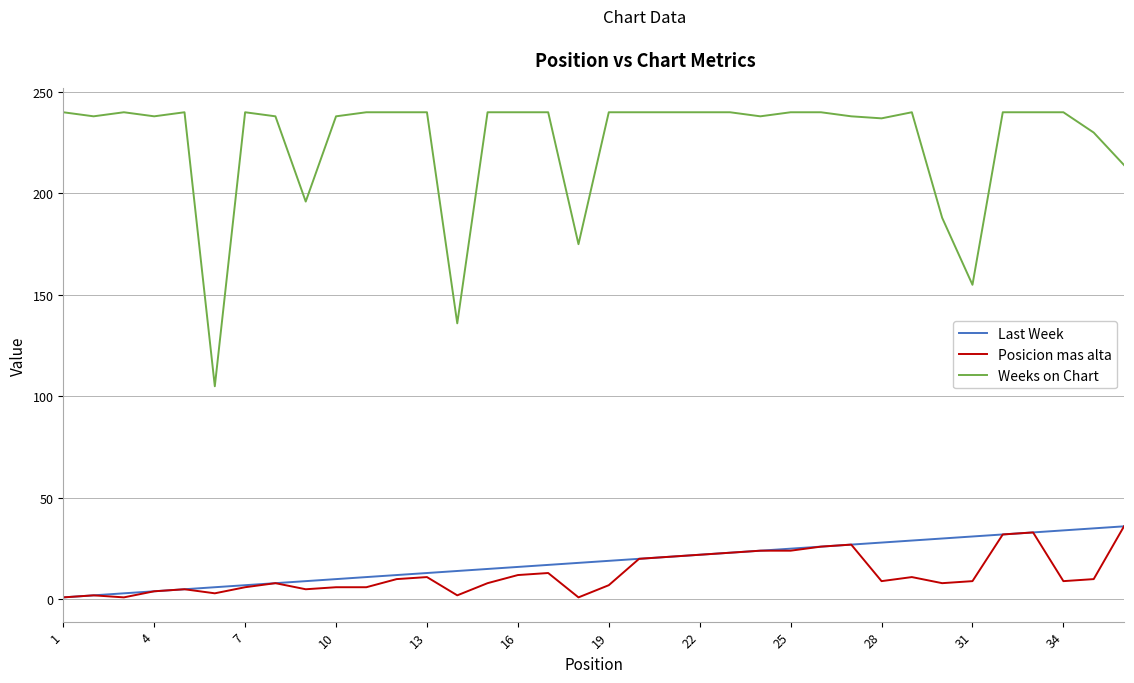

True or false: Weeks on Chart and Last Week intersect in this chart.

False